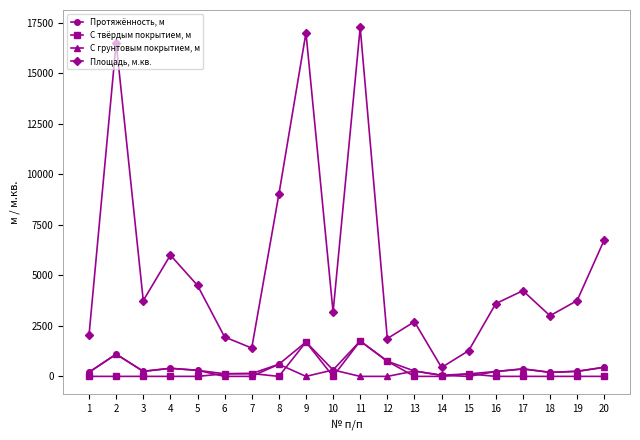

True or false: Протяжённость, м and Площадь, м.кв. intersect in this chart.

False